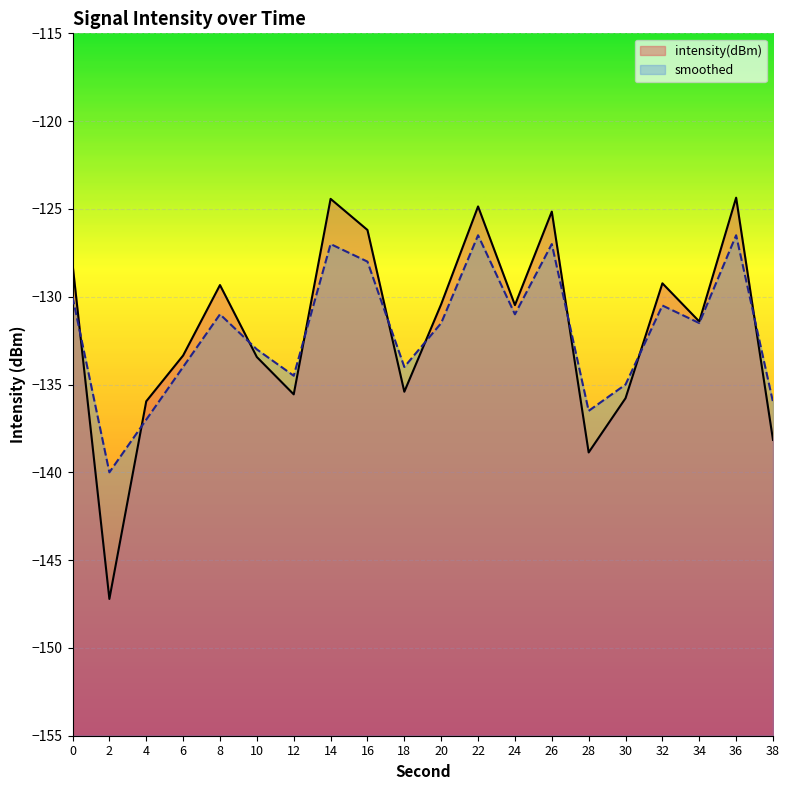

Where is smoothed nearest to the value -133?

10